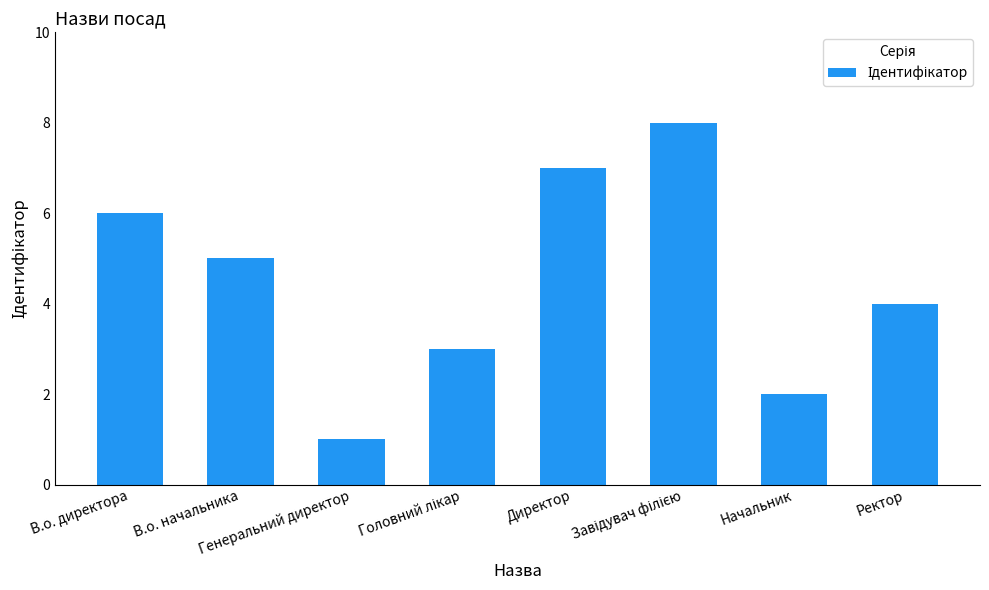

At which label is the value closest to 4?

Ректор